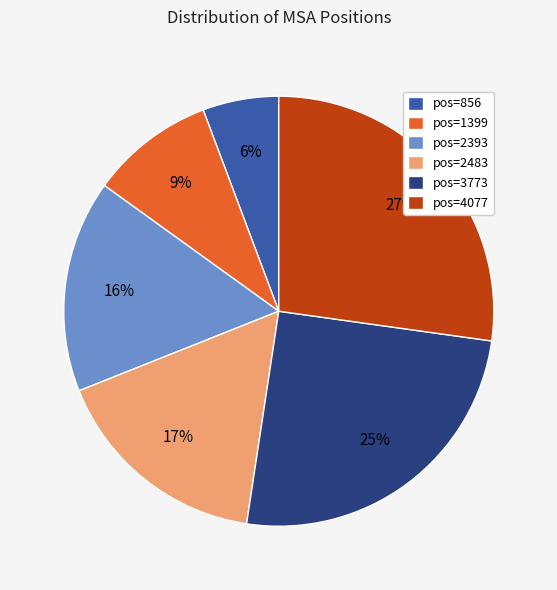

Does any single category account for the majority?

No